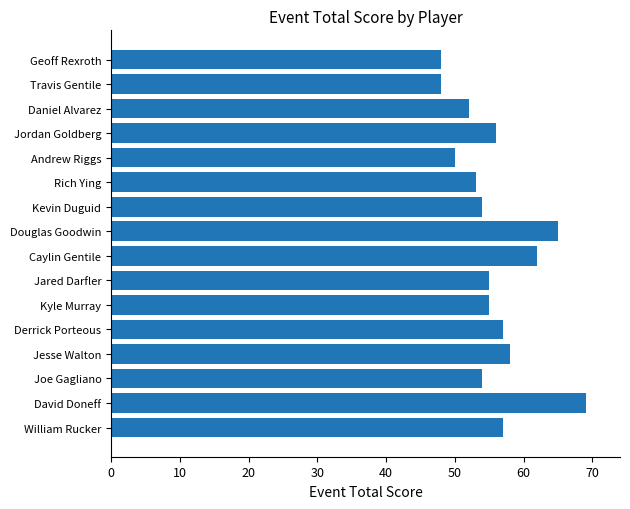

What is the smallest value displayed?

48